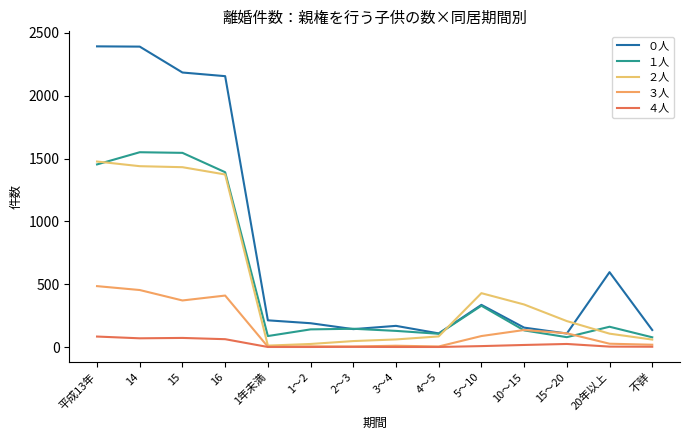

What is the label of the 7th point from the left?

2～3